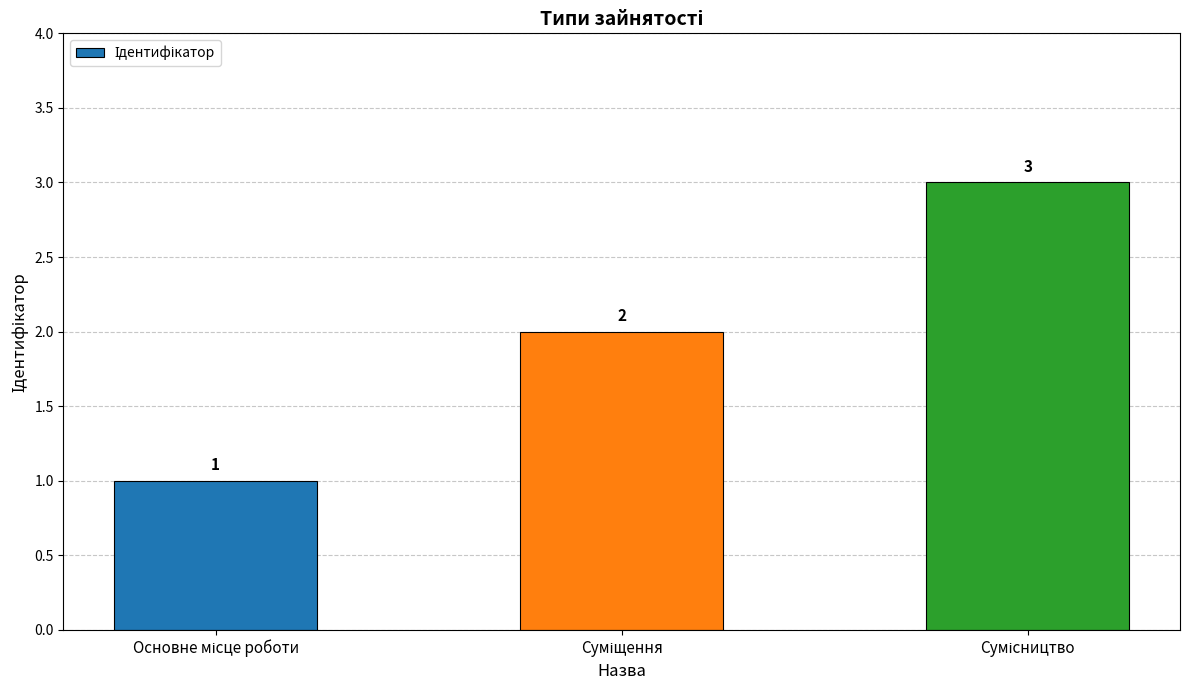

Count the values in the range 1 to 3.

3